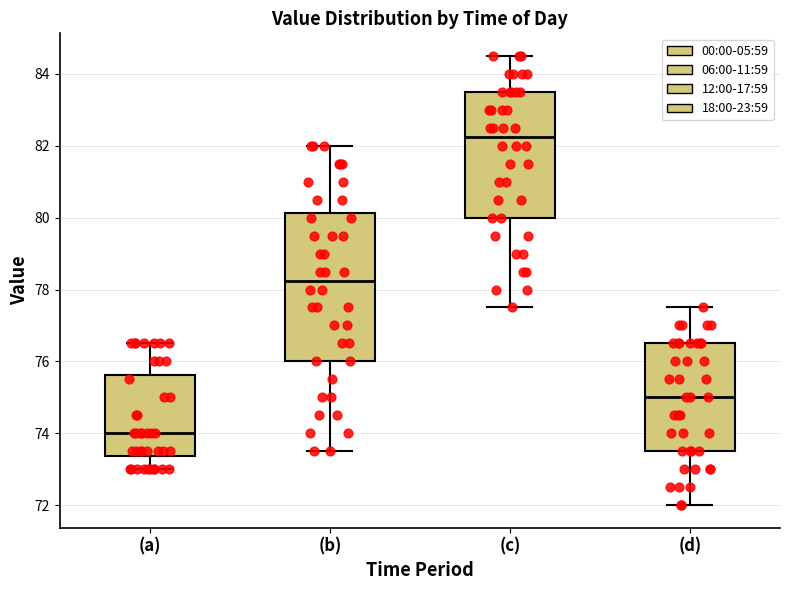

Where does the upper whisker of the box for (c) end on the y-axis? The values are not printed on the chart, so give them approximately, as read against the axis.

84.6